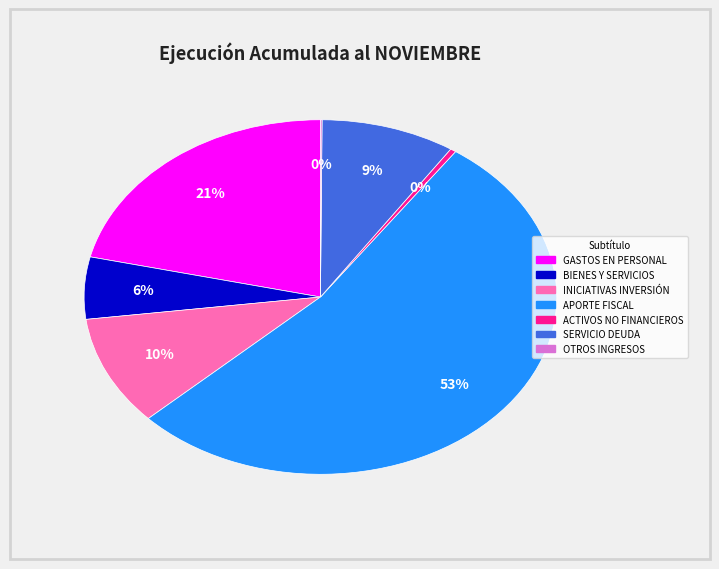

To the nearest percent, what is the average slice percentage?

14%